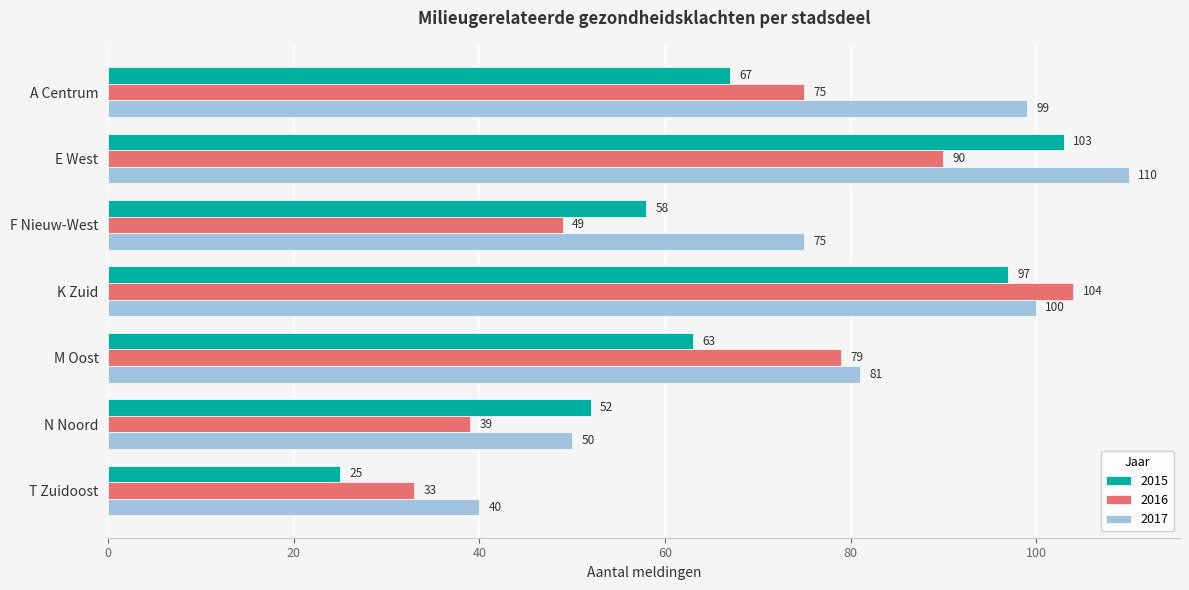

Rank the series at M Oost from lowest to highest value.

2015, 2016, 2017